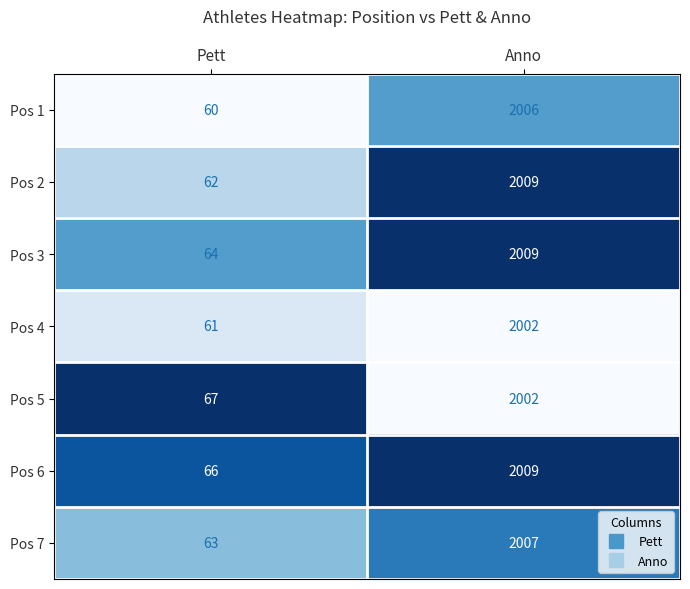

Reading left to right, what are all the values shown in this chart?

Pos 1: Pett=60	Anno=2006
Pos 2: Pett=62	Anno=2009
Pos 3: Pett=64	Anno=2009
Pos 4: Pett=61	Anno=2002
Pos 5: Pett=67	Anno=2002
Pos 6: Pett=66	Anno=2009
Pos 7: Pett=63	Anno=2007